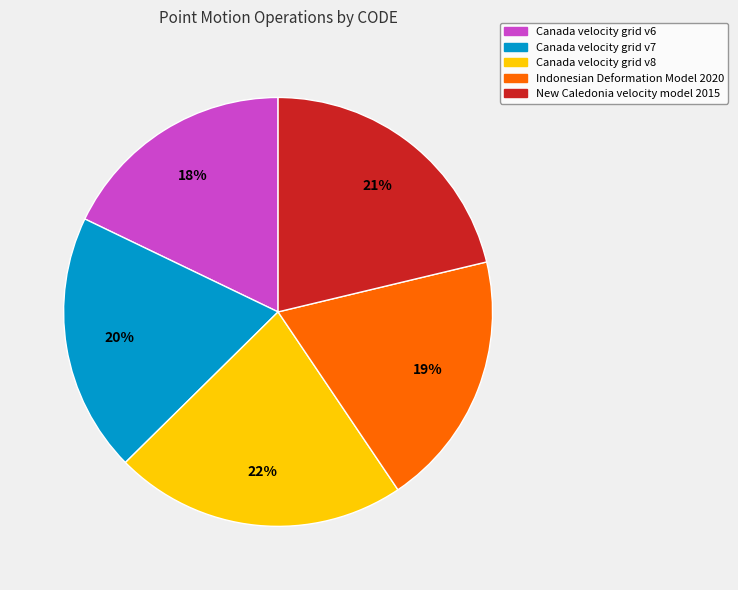

Between Indonesian Deformation Model 2020 and Canada velocity grid v6, which is larger?

Indonesian Deformation Model 2020